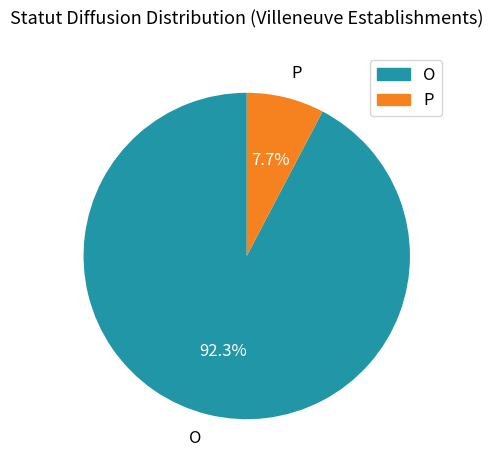

To the nearest percent, what is the difference between the largest and smallest slice percentages?

85%